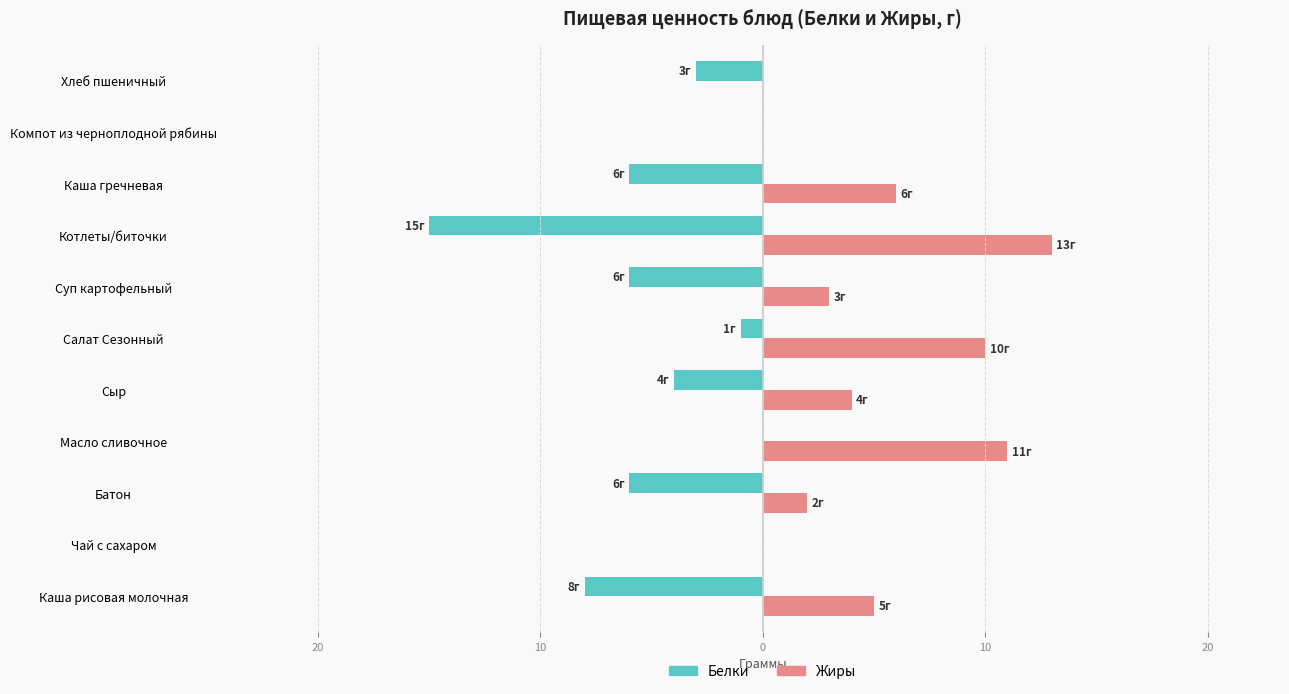

Which series has the largest total across all categories?

Жиры